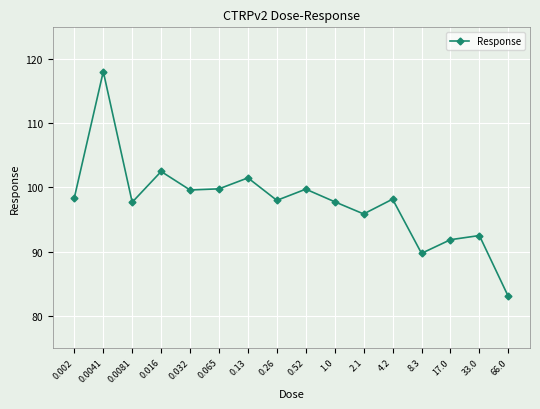

At which label does the data first exceed 98?

0.002